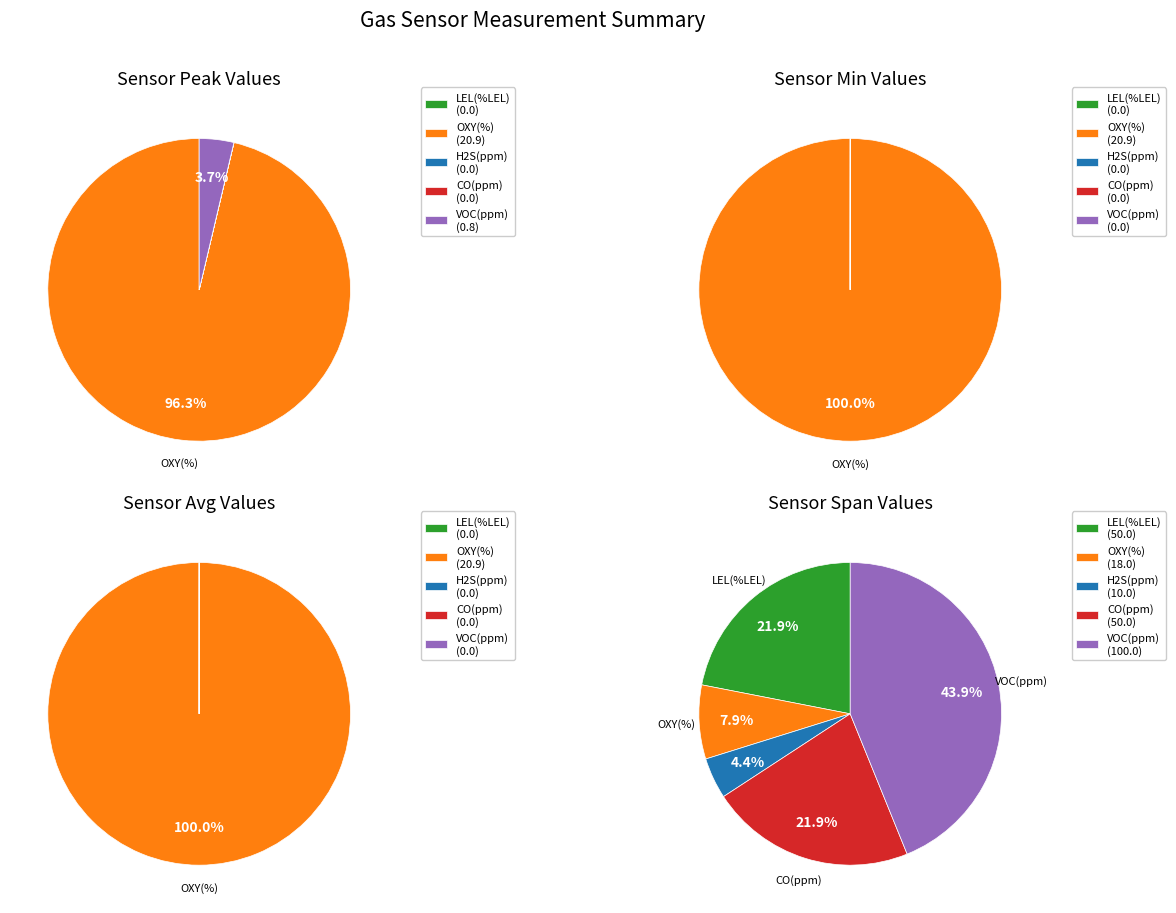

What is the difference between the highest and lowest values at 1?

20.9